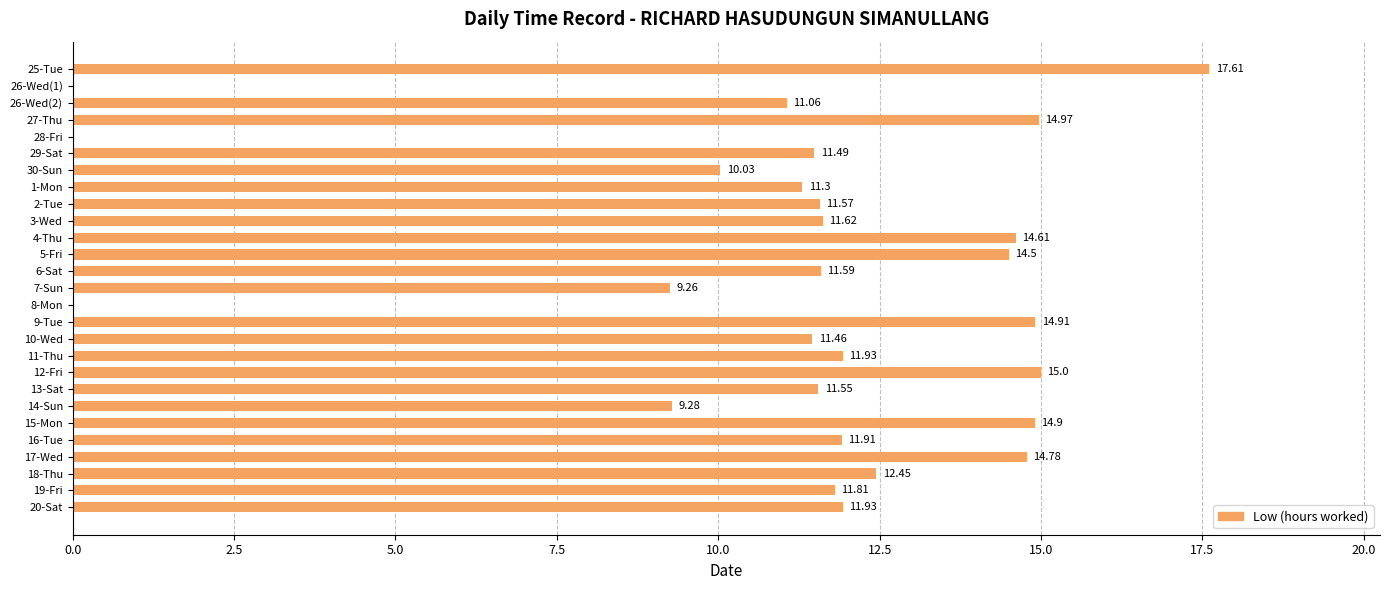

Approximately how many times larger is the value at 2-Tue compared to 9-Tue?

0.8